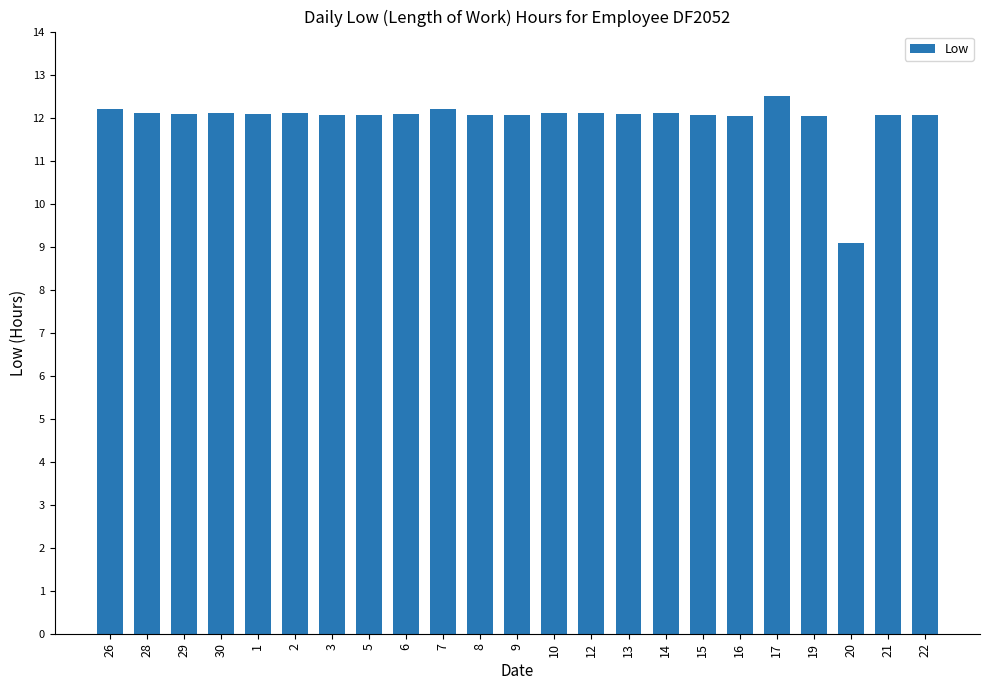

How many bars are there in total?

23